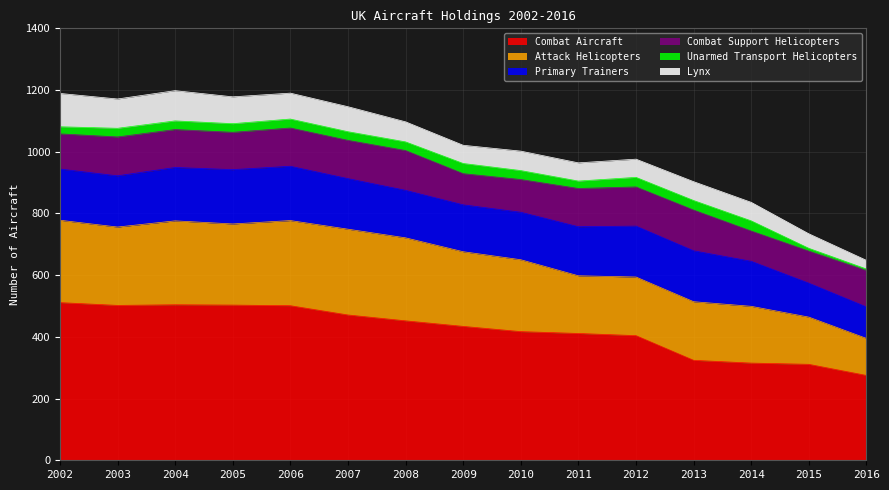

Between 2010 and 2003, which is larger?

2003